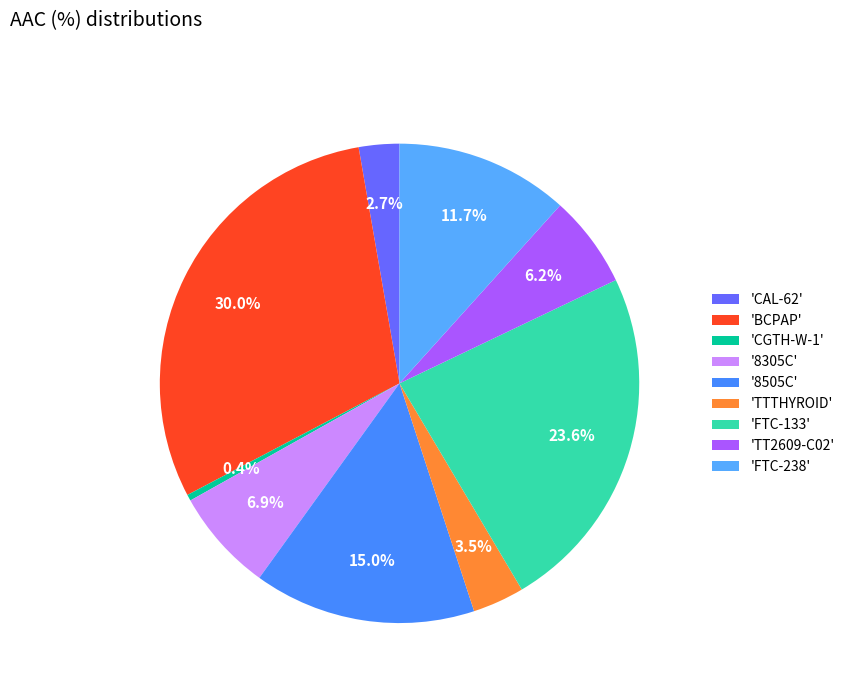

Count the number of slices in the pie.

9